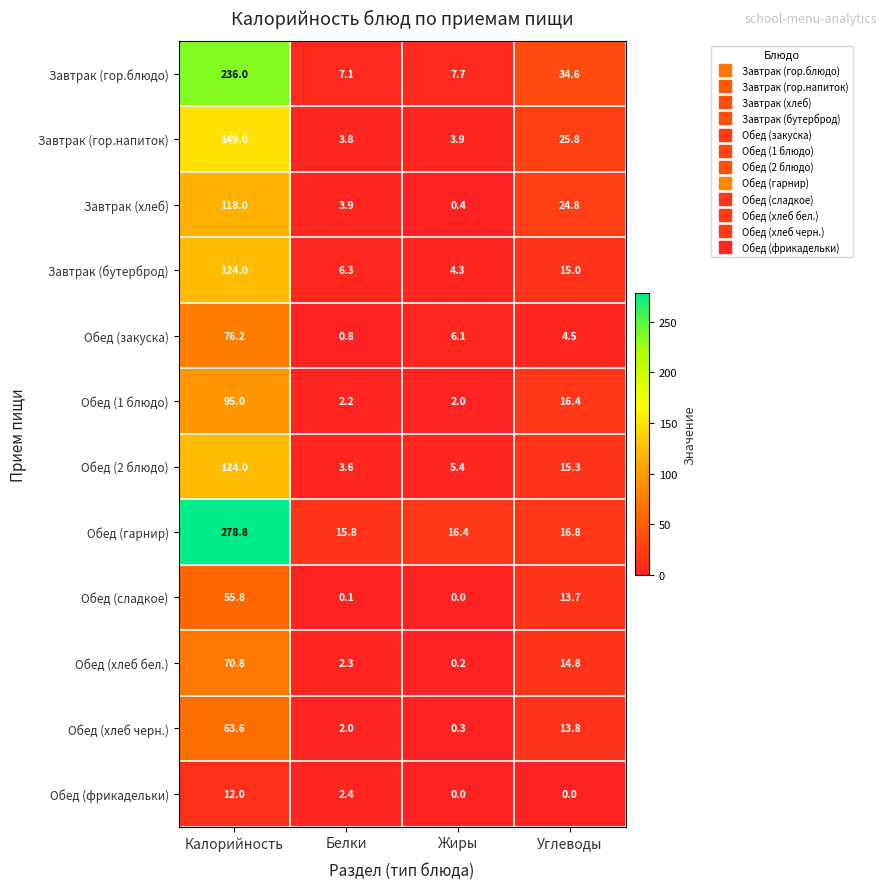

List the labels in order of Обед (хлеб бел.) value, smallest first.

Жиры, Белки, Углеводы, Калорийность